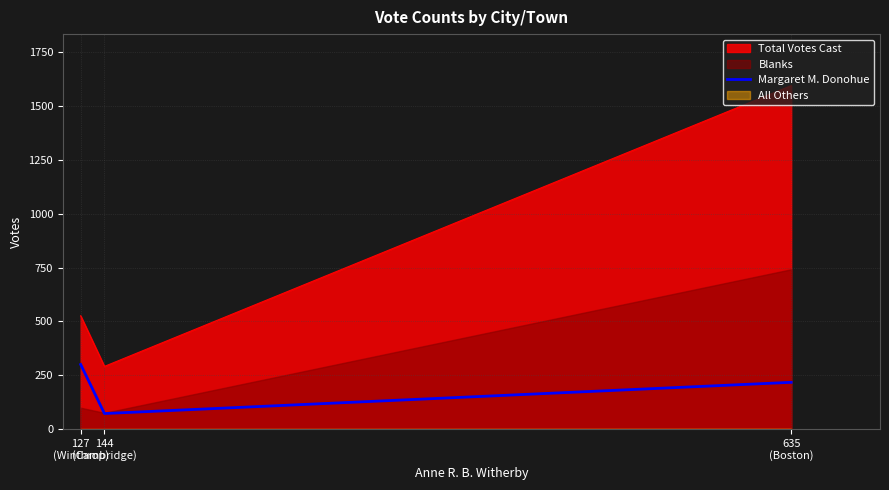

At which category does the chart reach its minimum across all series?

144
(Cambridge)